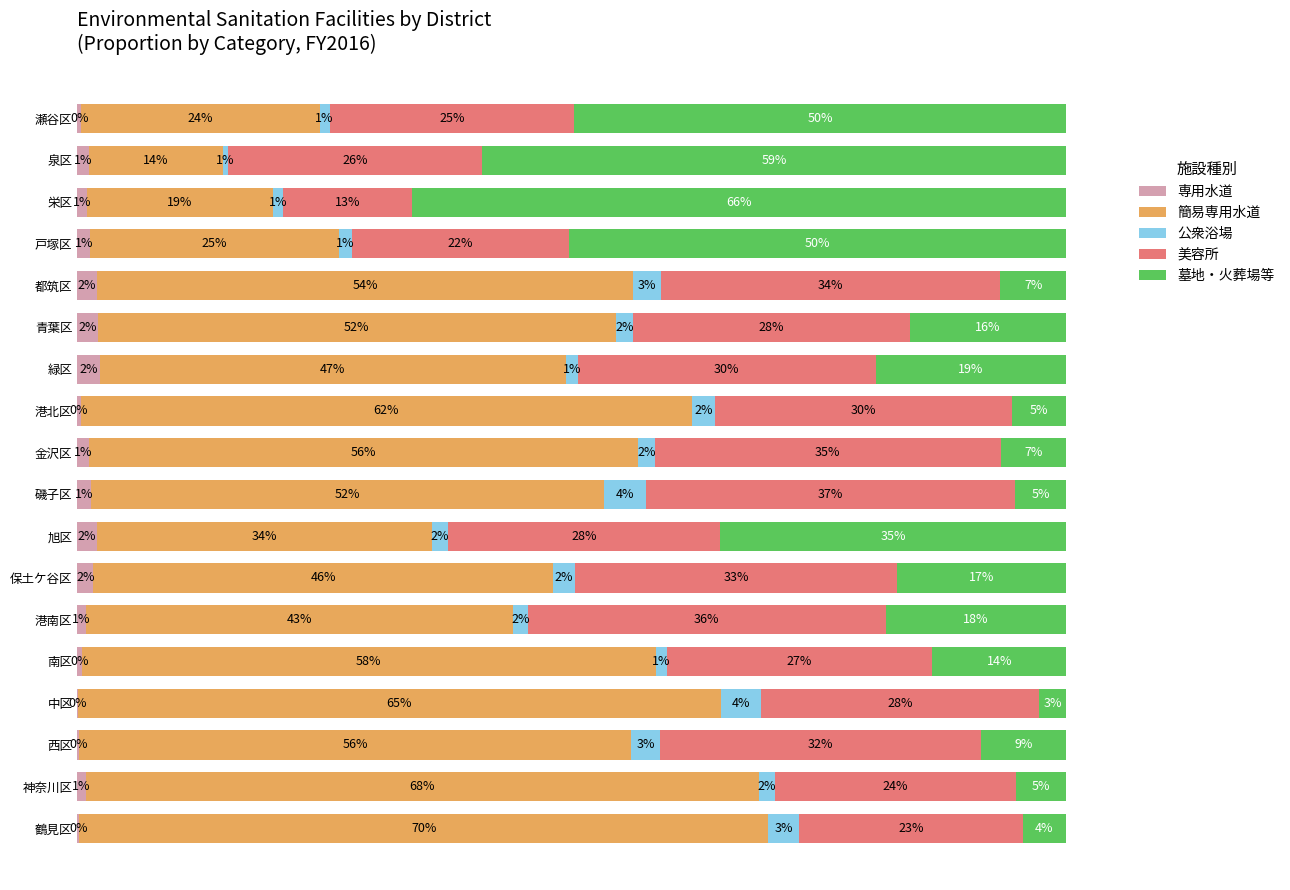

Which series has the widest spread of values?

墓地・火葬場等